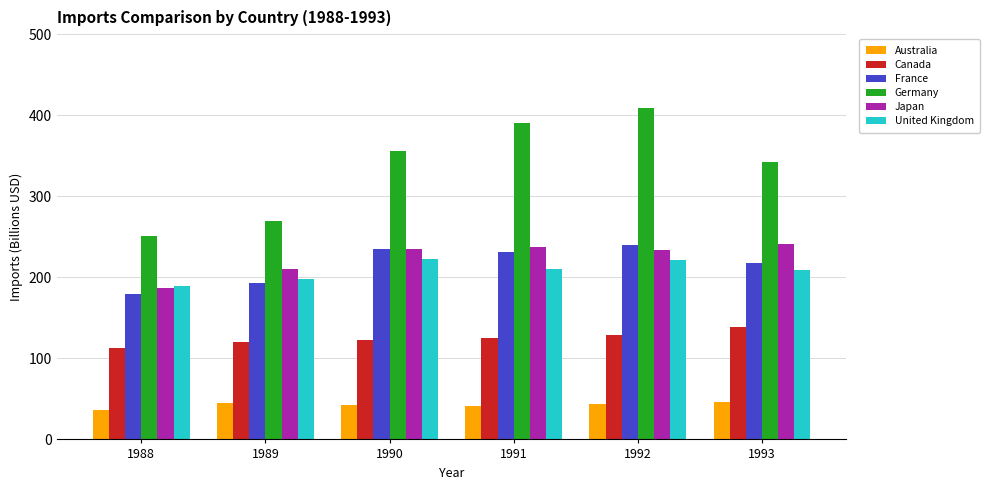

Between 1991 and 1992, which series saw the biggest shift?

Germany